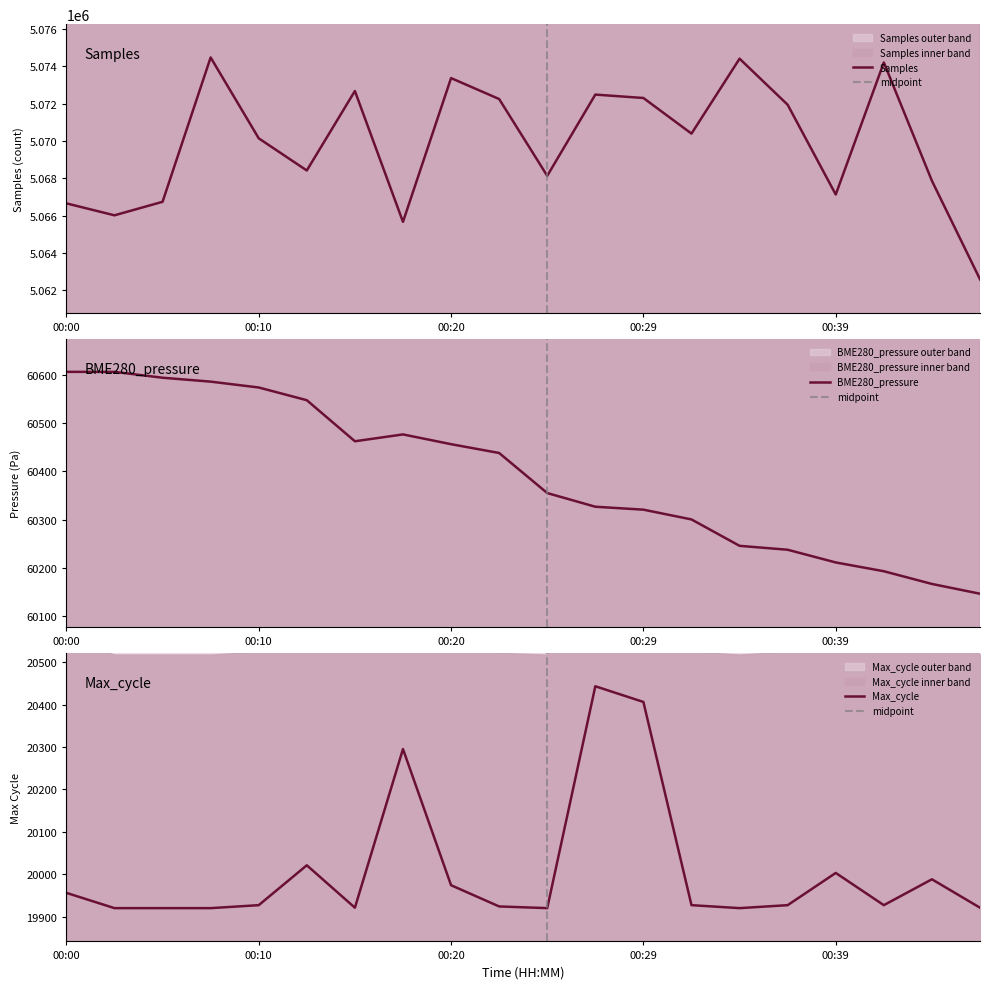

Is this an area chart (filled region under the line)?

No